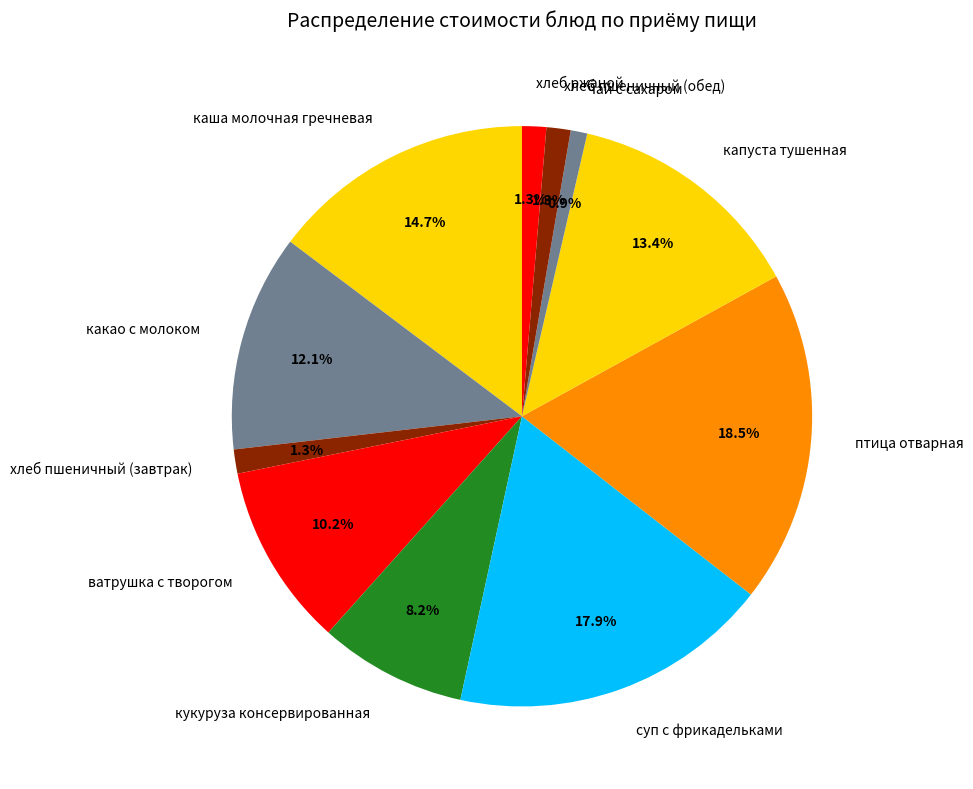

Does кукуруза консервированная account for over 50% of the chart?

No